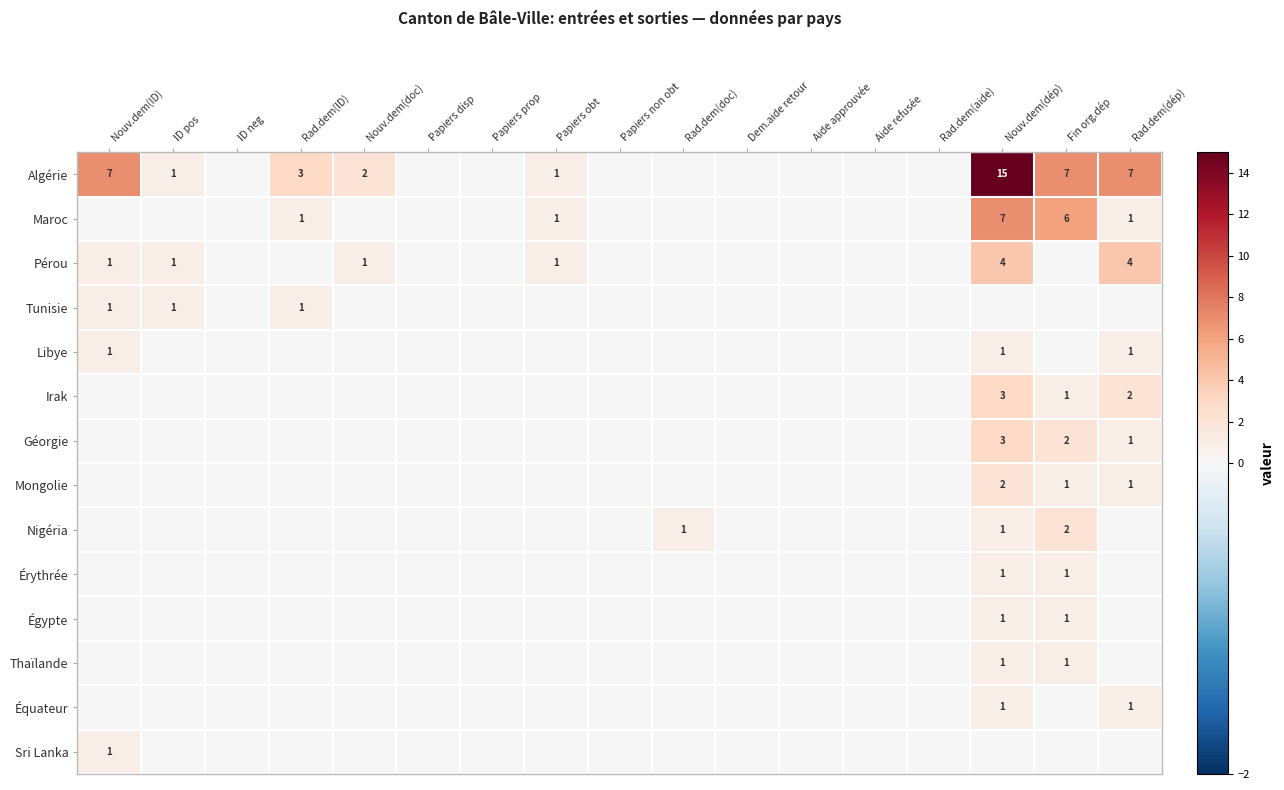

Is it true that Sri Lanka equals 1 at Nouv.dem(ID)?

True